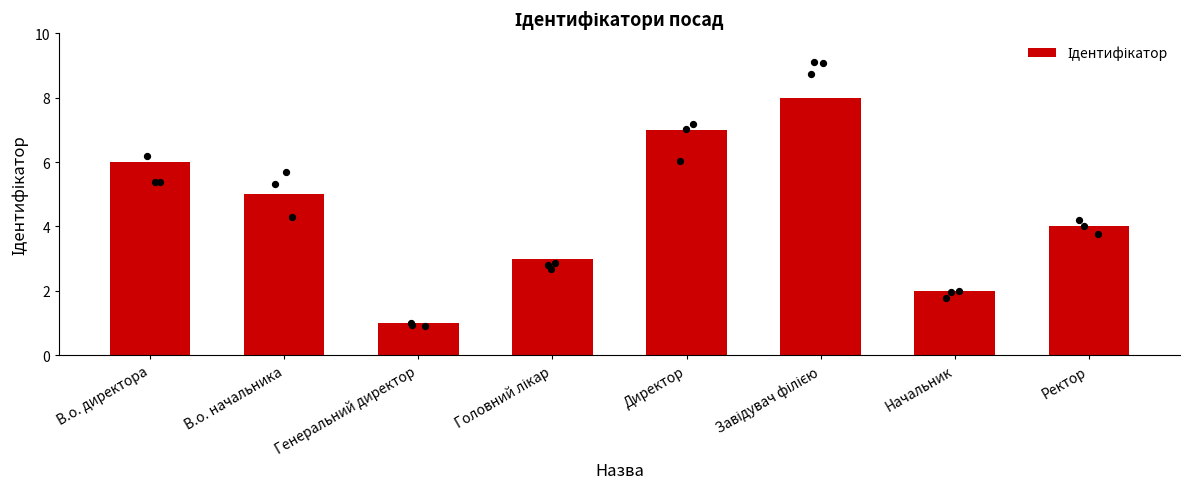

Approximately how many times larger is the value at Головний лікар compared to В.о. директора?

0.5